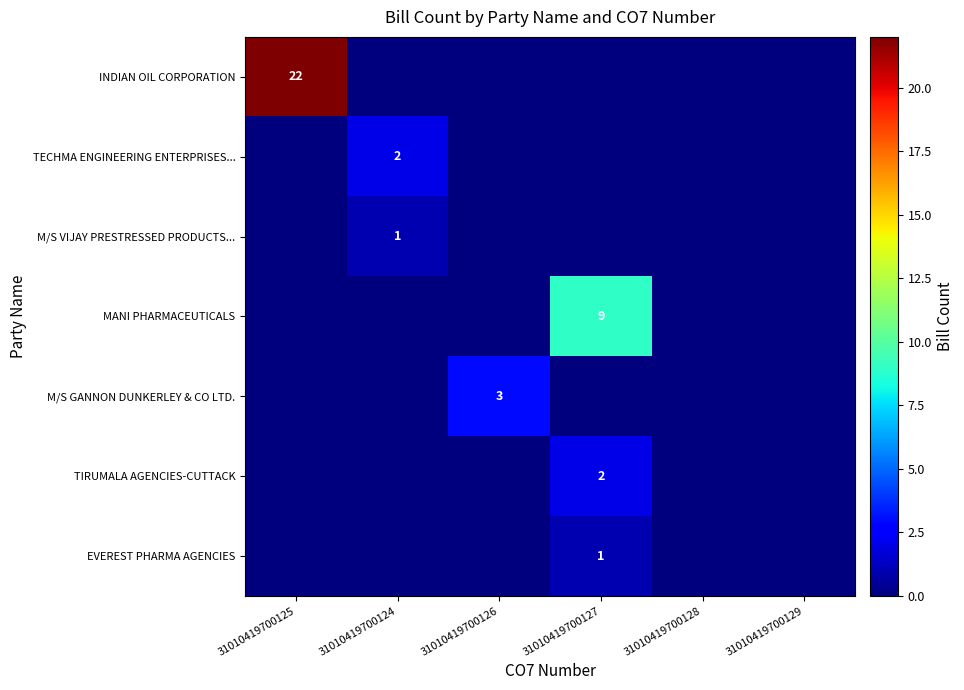

True or false: TECHMA ENGINEERING ENTERPRISES... has a value of 1 at 31010419700124.

False